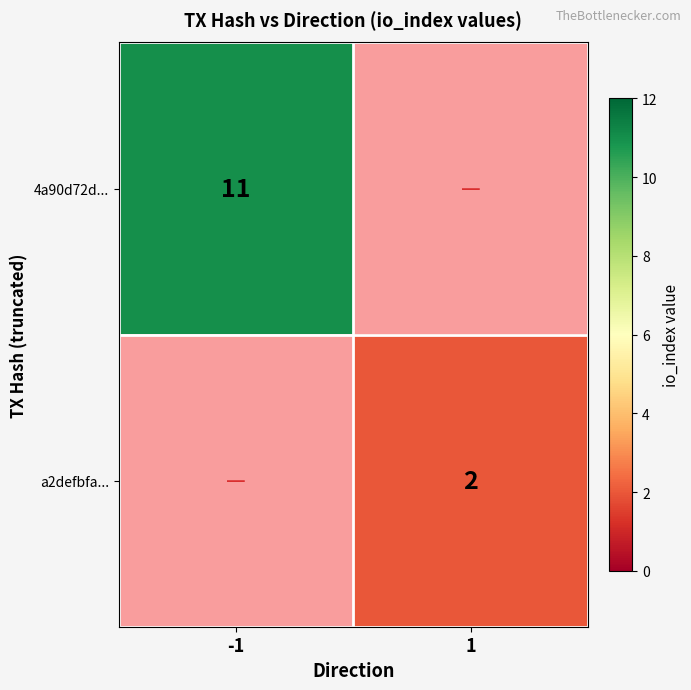

At how many categories does at least one series exceed 6?

1